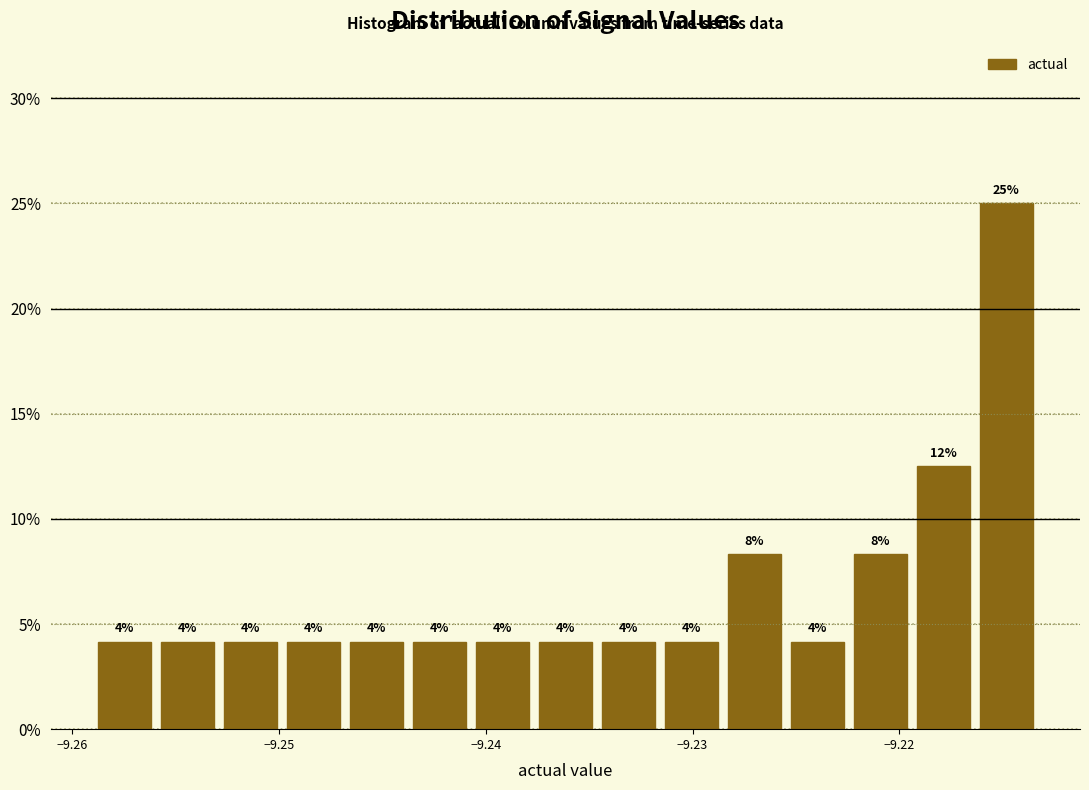

Read against the x-axis, roughly where is the centre of the tallest bar?

-9.215